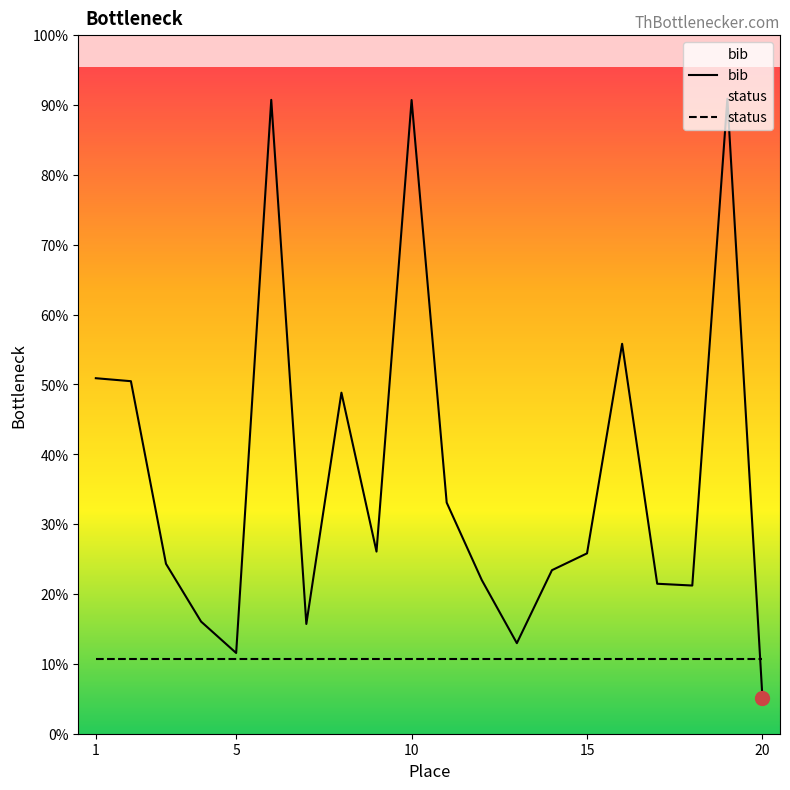

True or false: the data shows 1032 at 12.

True